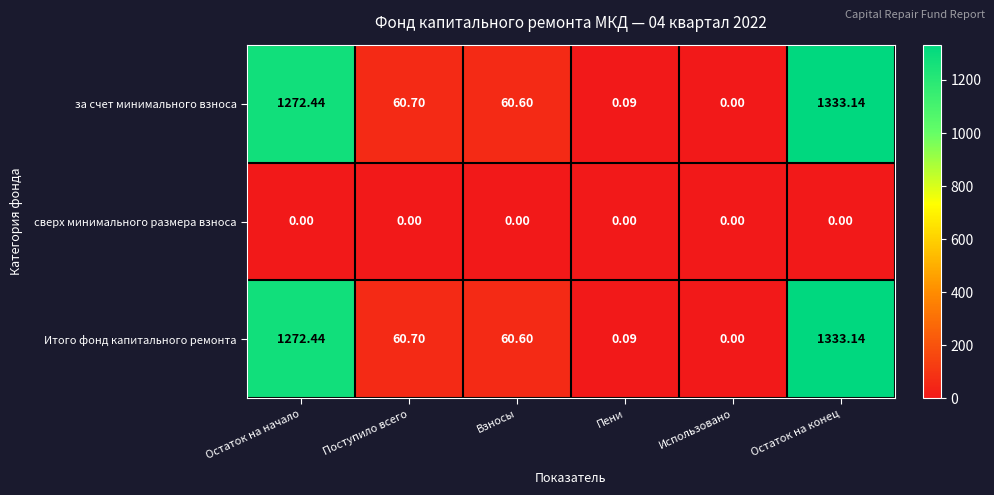

Is the value of сверх минимального размера взноса at Поступило всего greater than the value of за счет минимального взноса at Пени?

No